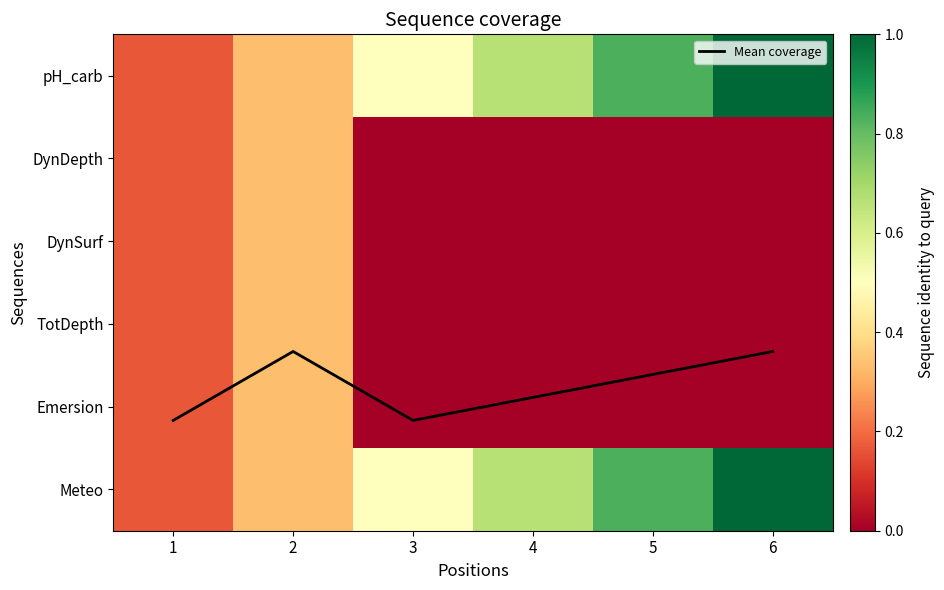

At which category does the chart reach its minimum across all series?

3